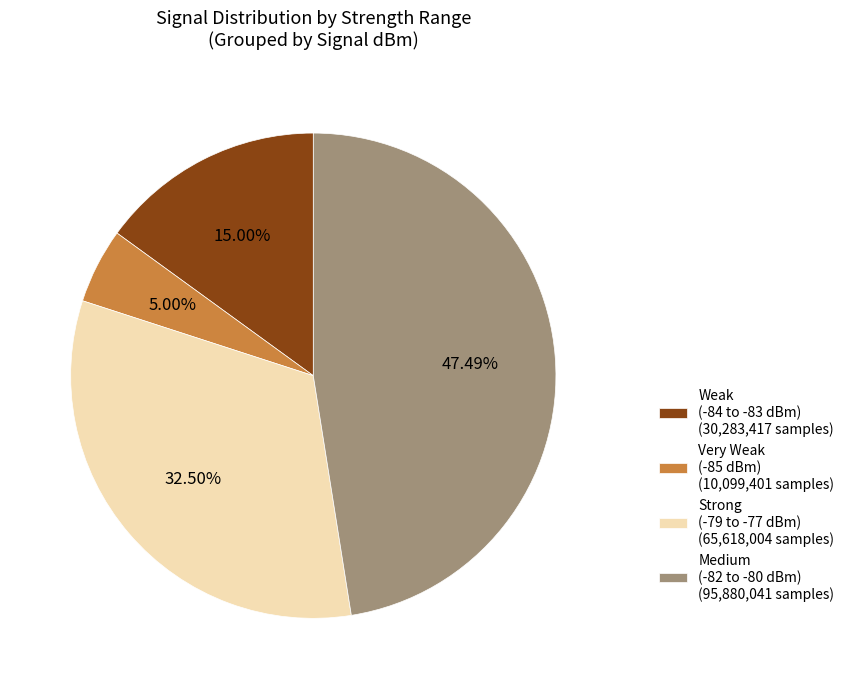

Which category has the biggest portion of the pie?

Medium (-82 to -80 dBm) (95,880,041 samples)